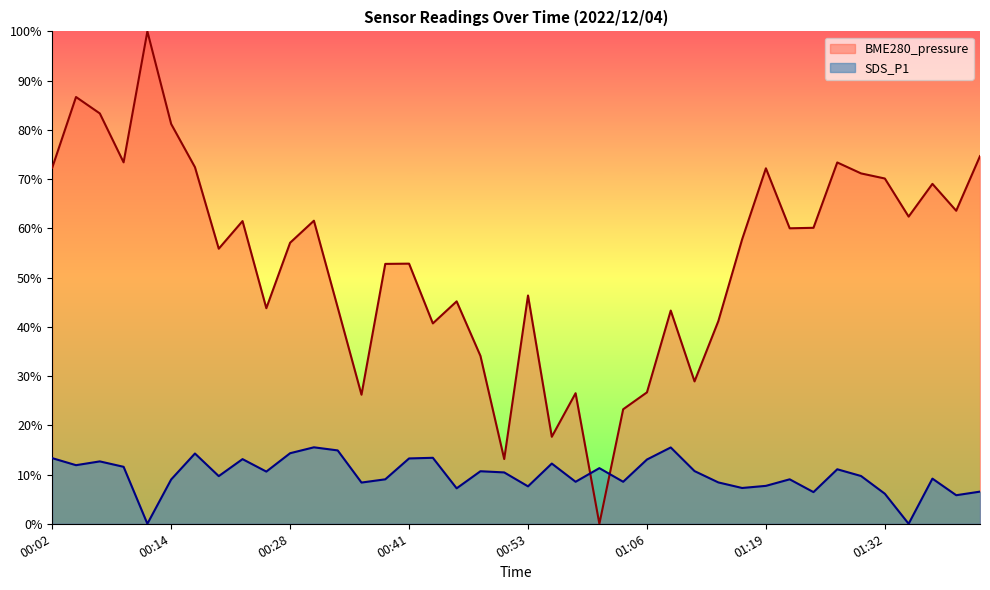

List the series in order of their overall mean, highest first.

BME280_pressure, SDS_P1